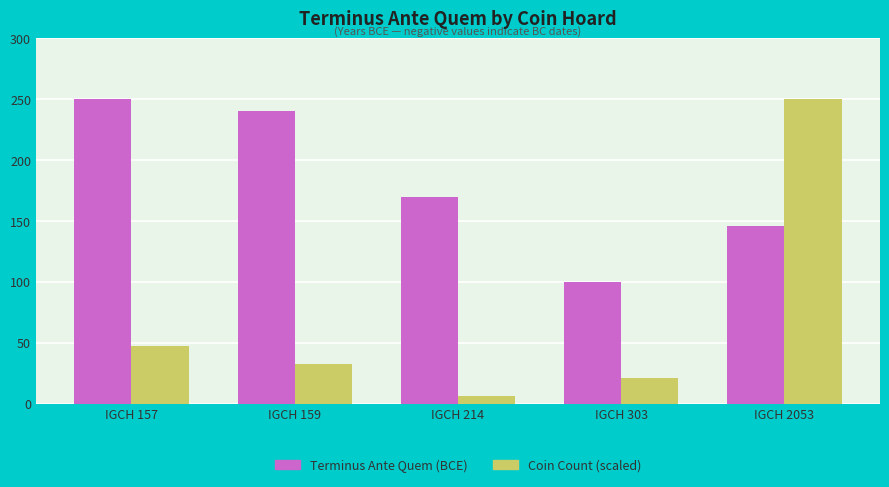

What are all the series names shown in the legend?

Terminus Ante Quem (BCE), Coin Count (scaled)